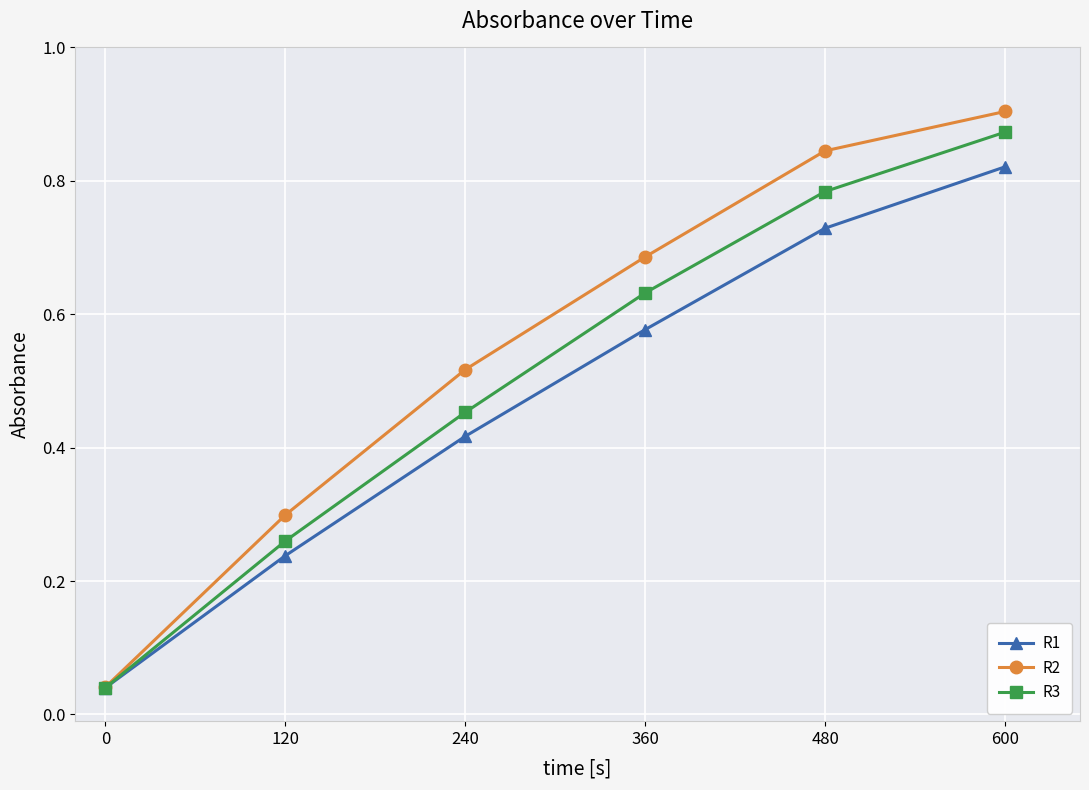

Which series has the widest spread of values?

R2